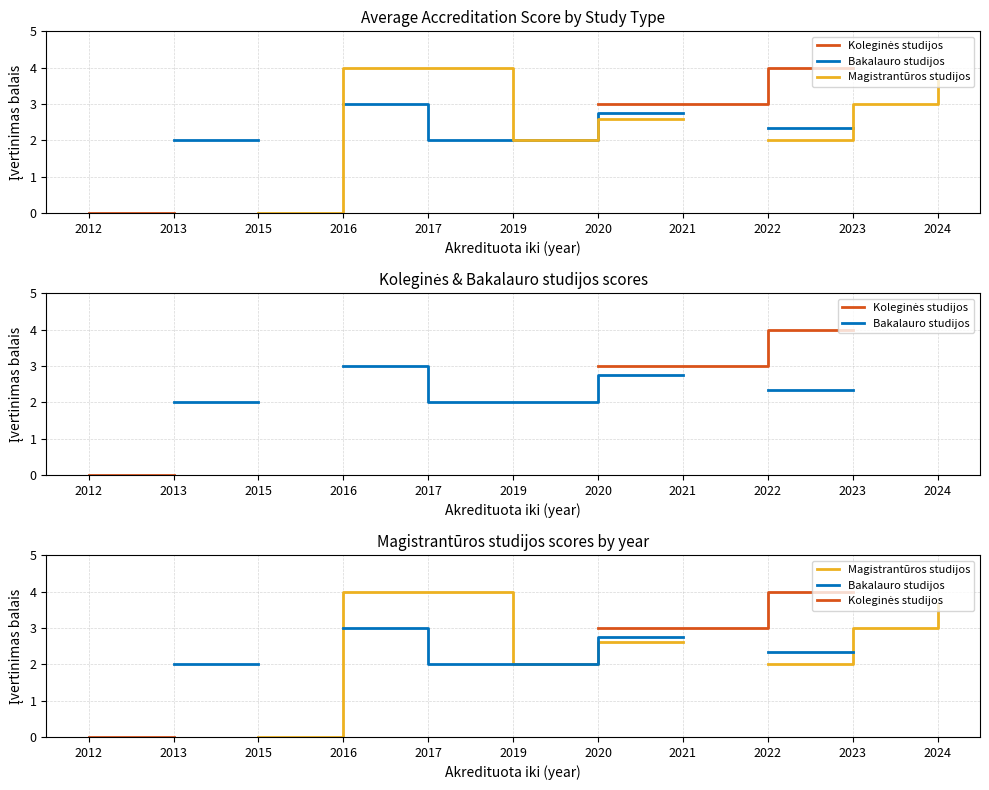

Which label corresponds to the smallest value in the chart?

2012